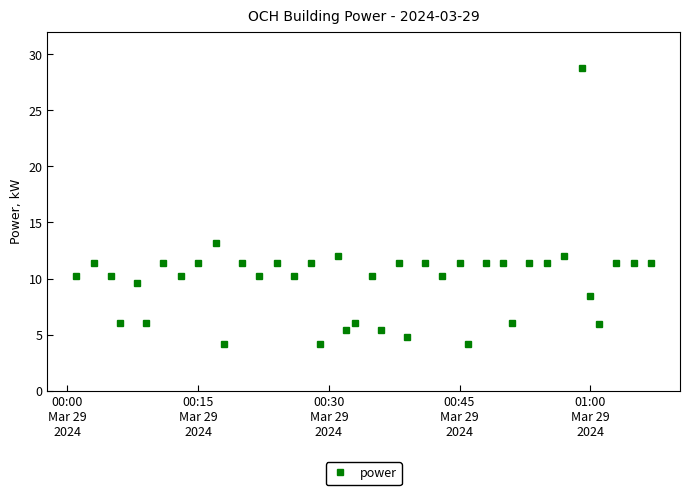

What is the greatest value displayed?

28.8